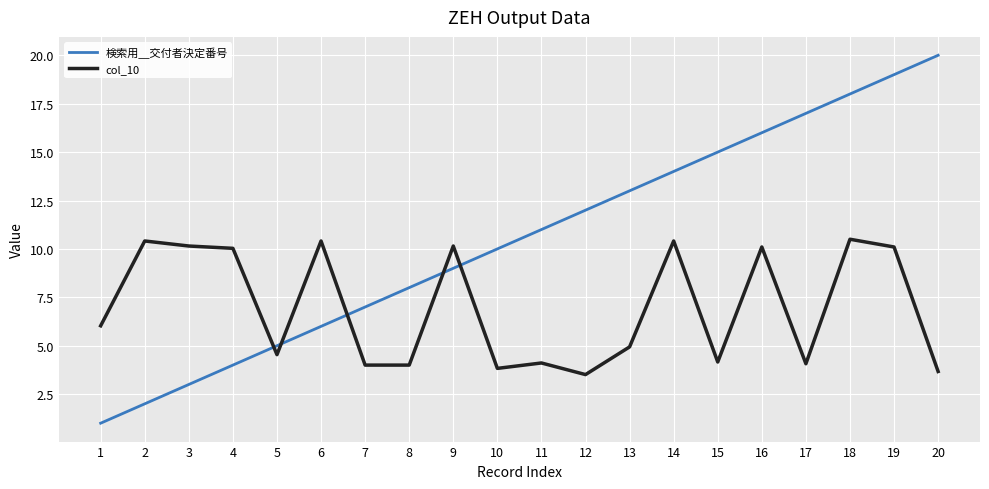

What is the total value across all series at 19?

29.1